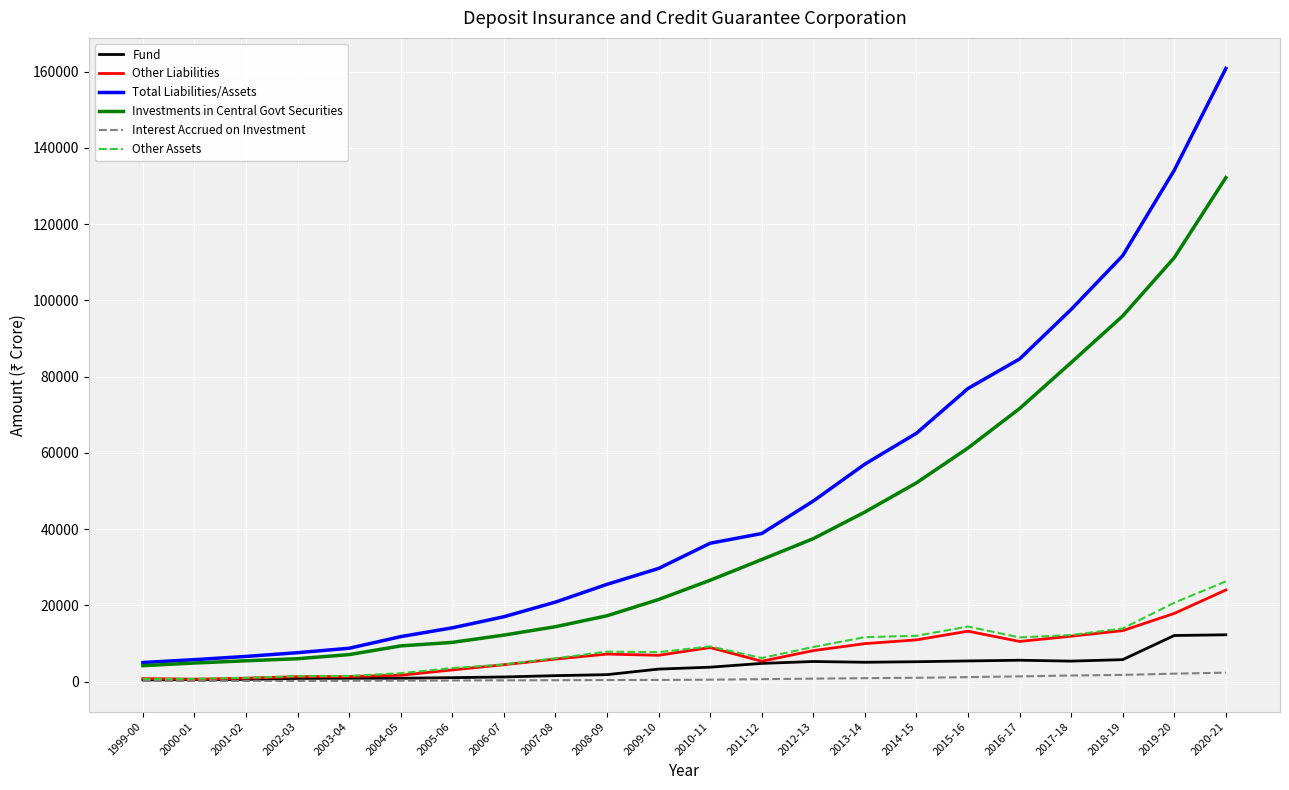

At how many categories does at least one series exceed 92840?

4